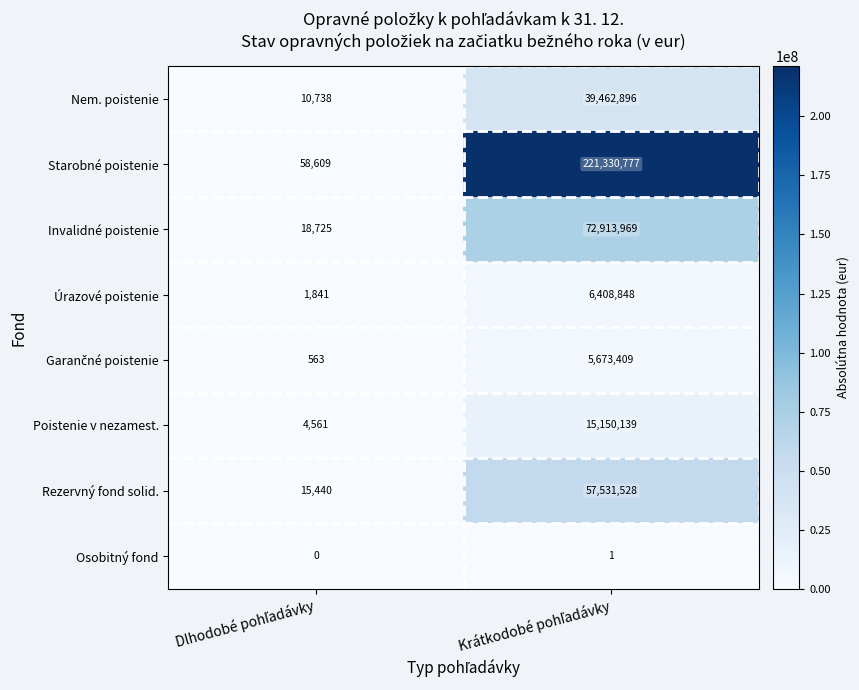

What is the average value of the Nem. poistenie series?

19736817